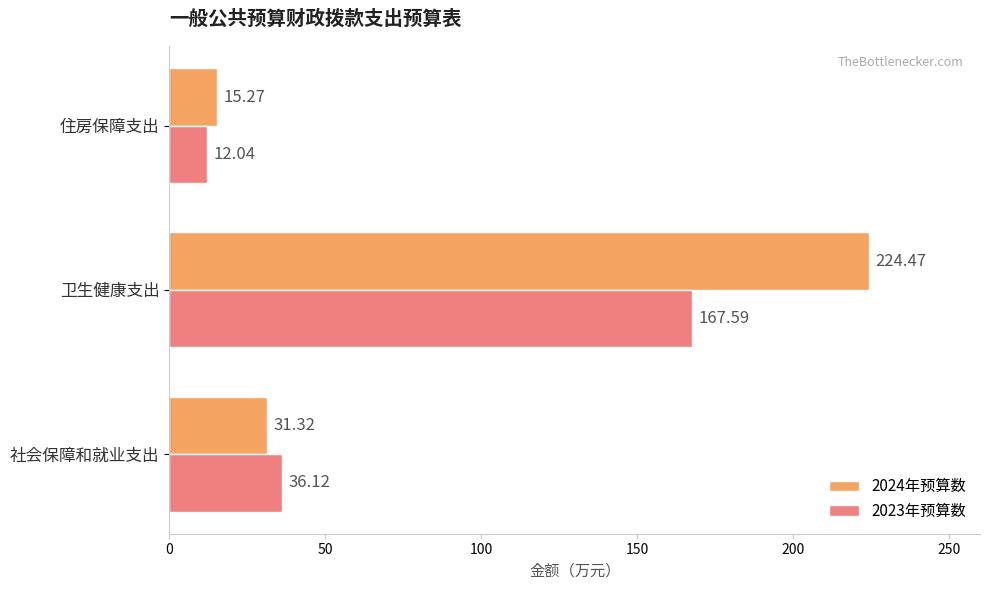

Rank the series by their maximum value, from highest to lowest.

2024年预算数, 2023年预算数